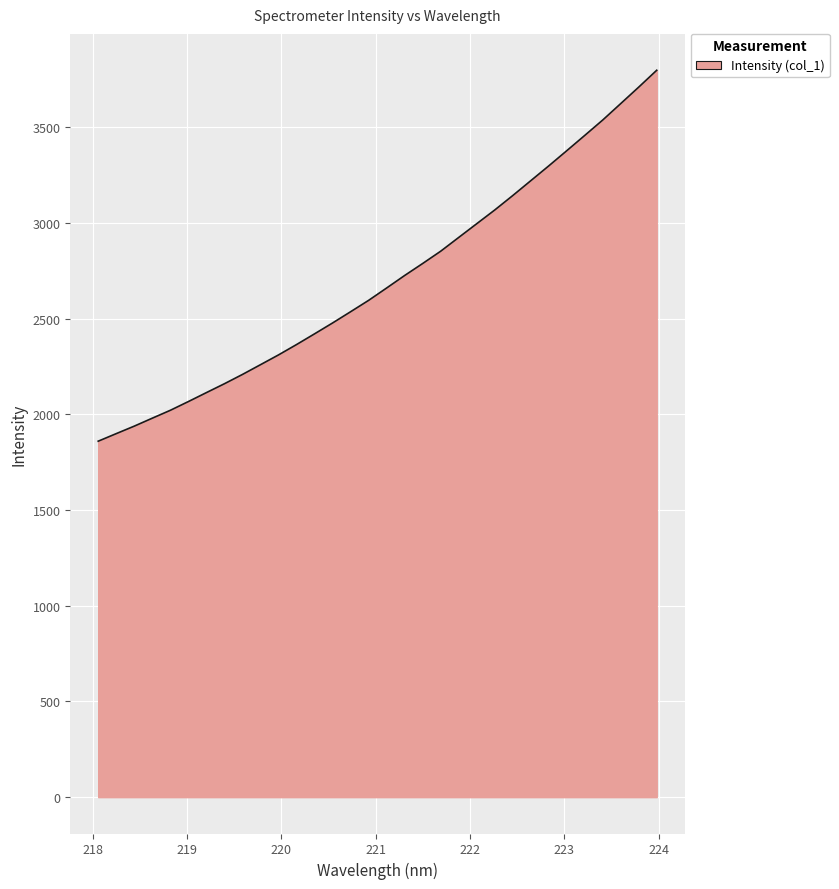

What is the difference between the maximum and minimum values?

1938.1